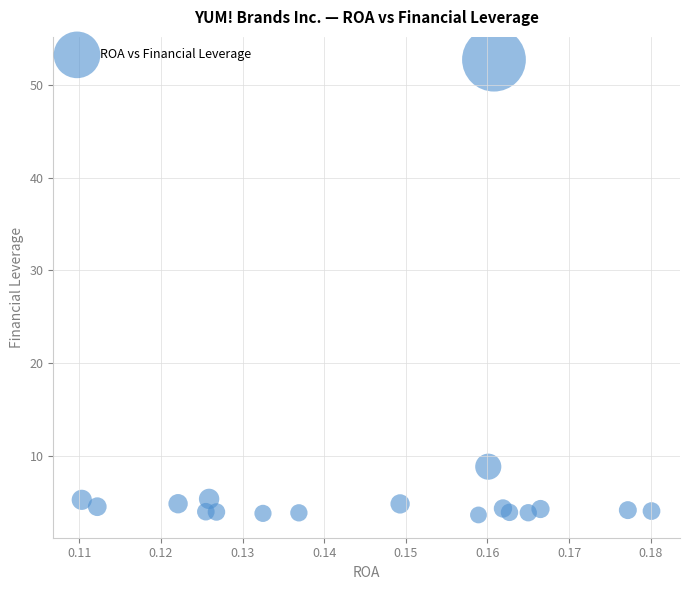

What Y value in the scatter plot is closest to 28?

8.9